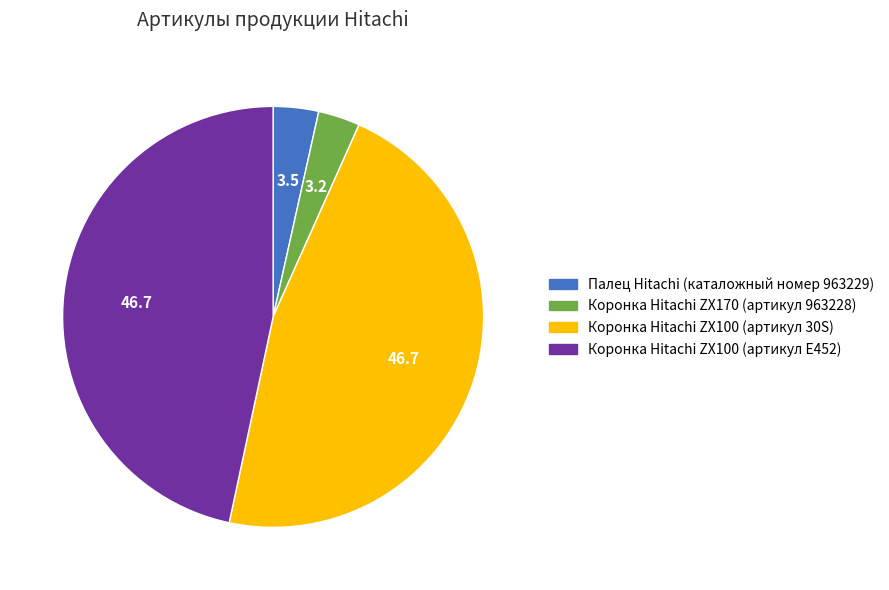

Between Коронка Hitachi ZX100 (артикул 30S) and Коронка Hitachi ZX170 (артикул 963228), which is larger?

Коронка Hitachi ZX100 (артикул 30S)